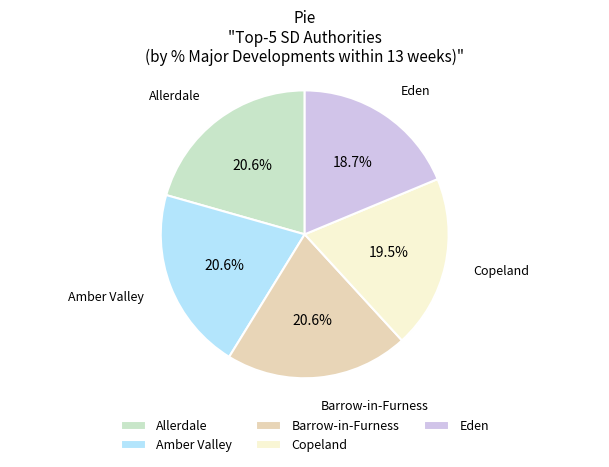

The Allerdale slice represents 21% of the pie. True or false?

True